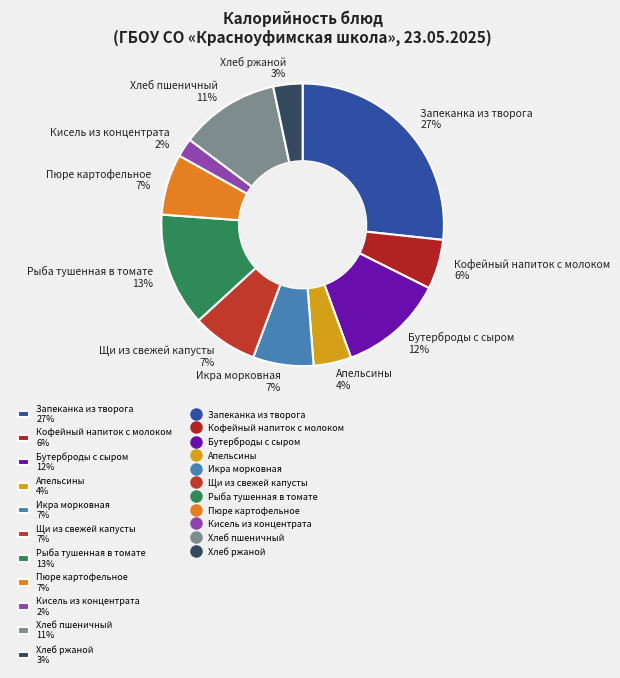

What percentage is the Щи из свежей капусты slice, to the nearest percent?

7%